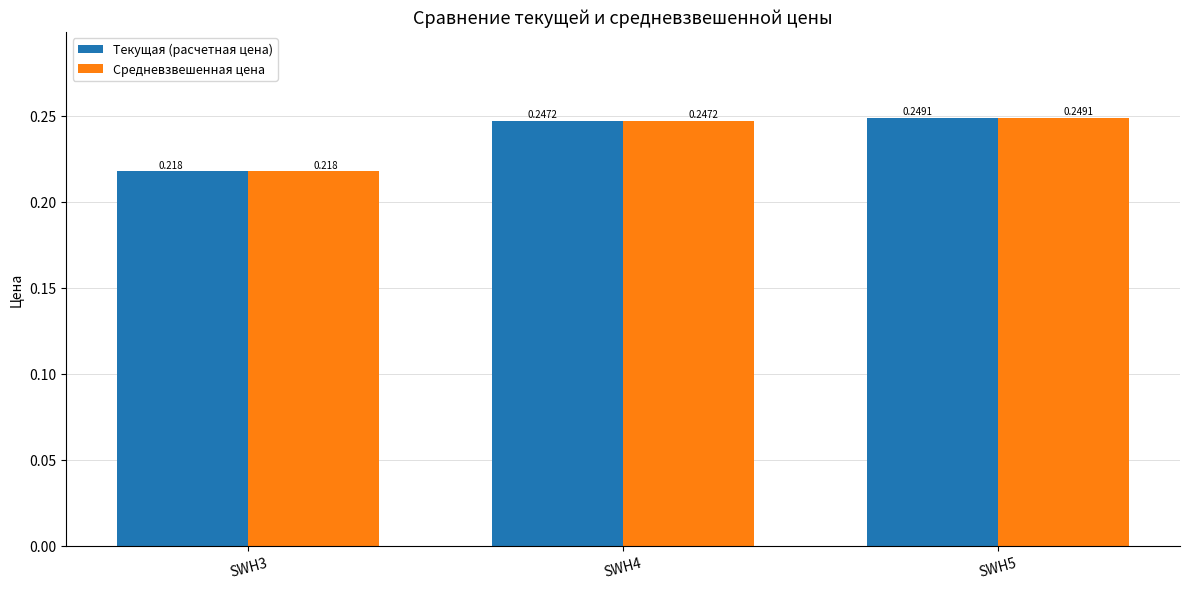

True or false: Текущая (расчетная цена) has a value of 0.2 at SWH5.

True